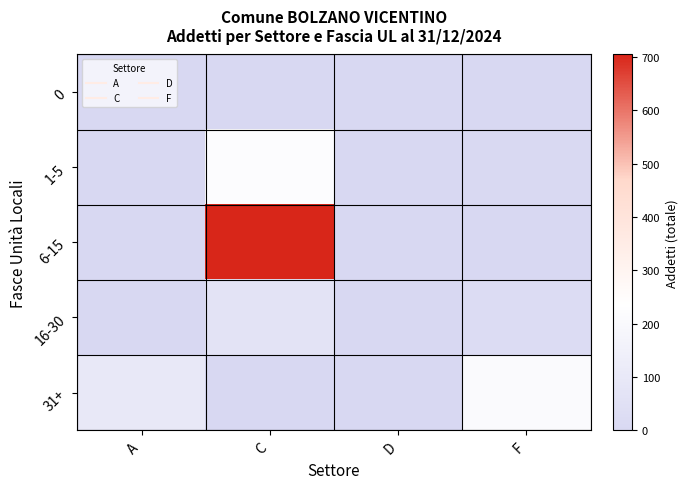

Which series changed the most between A and C?

6-15